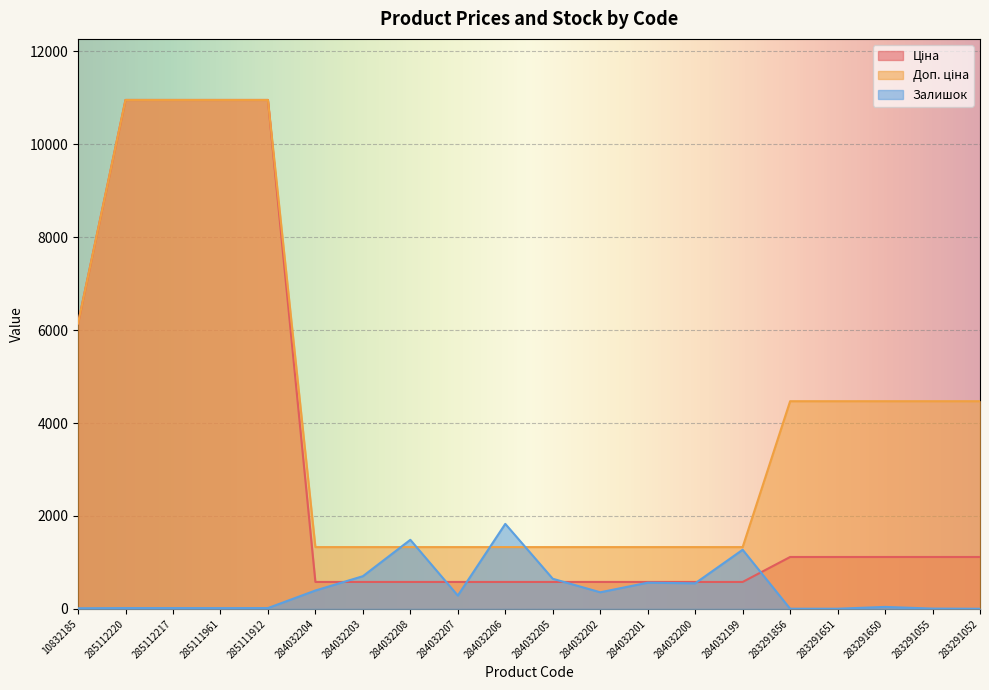

What is the label of the 14th point from the right?

284032203